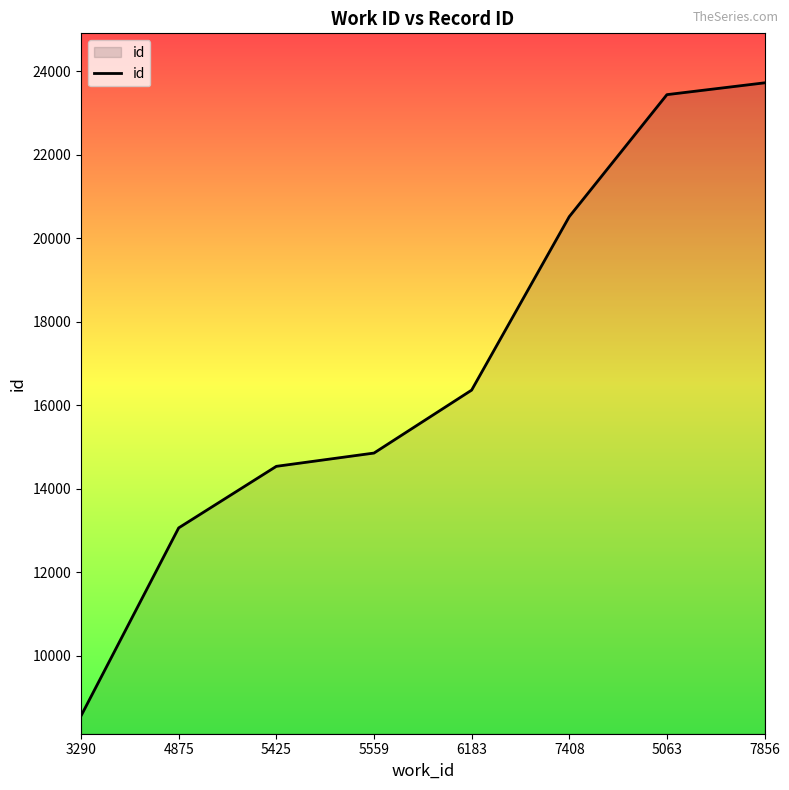

What is the sum of all values?

135040